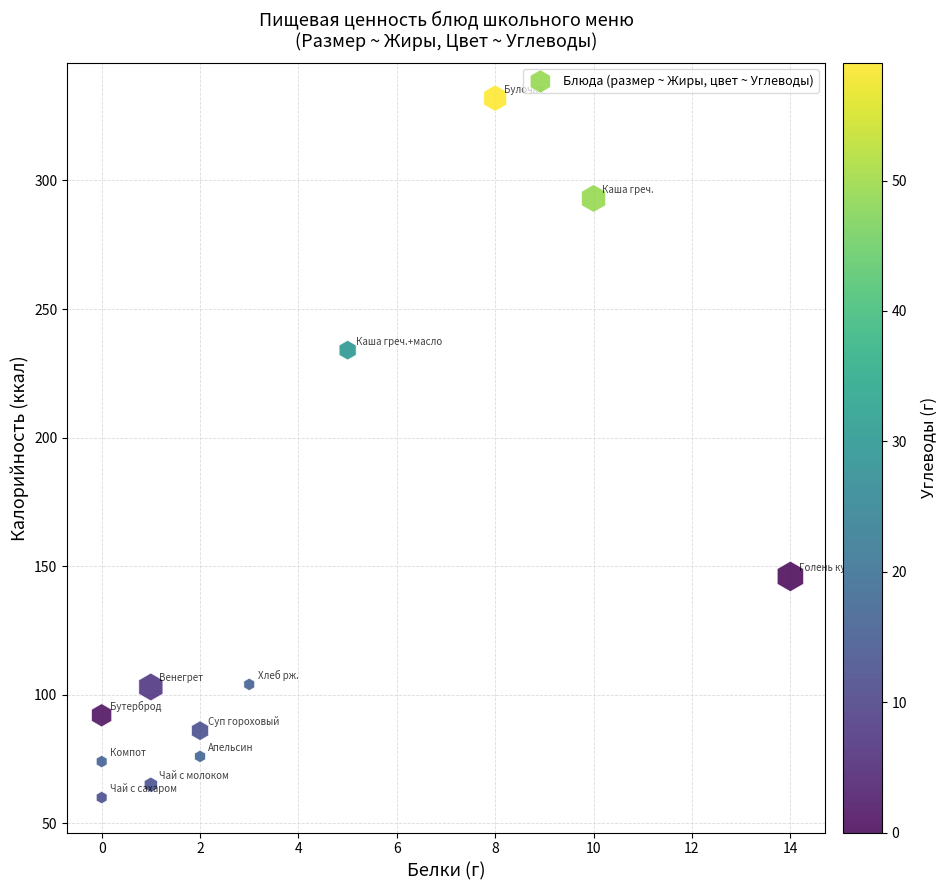

What is the average Y value?

139